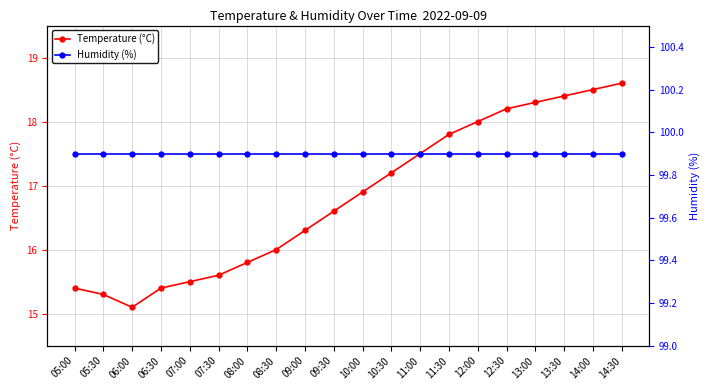

True or false: Humidity (%) has a value of 99.9 at 06:00.

True